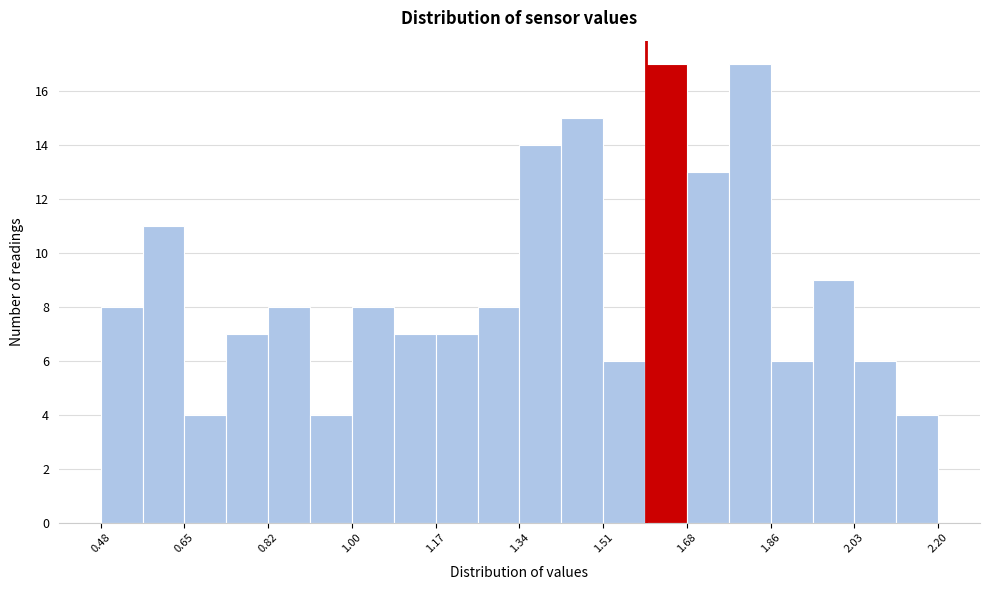

What is the height of the bar covering 2.114 to 2.200 on the x-axis? Neither the bar edges nor the heights are printed on the chart, so give them approximately, as read against the axes.

4